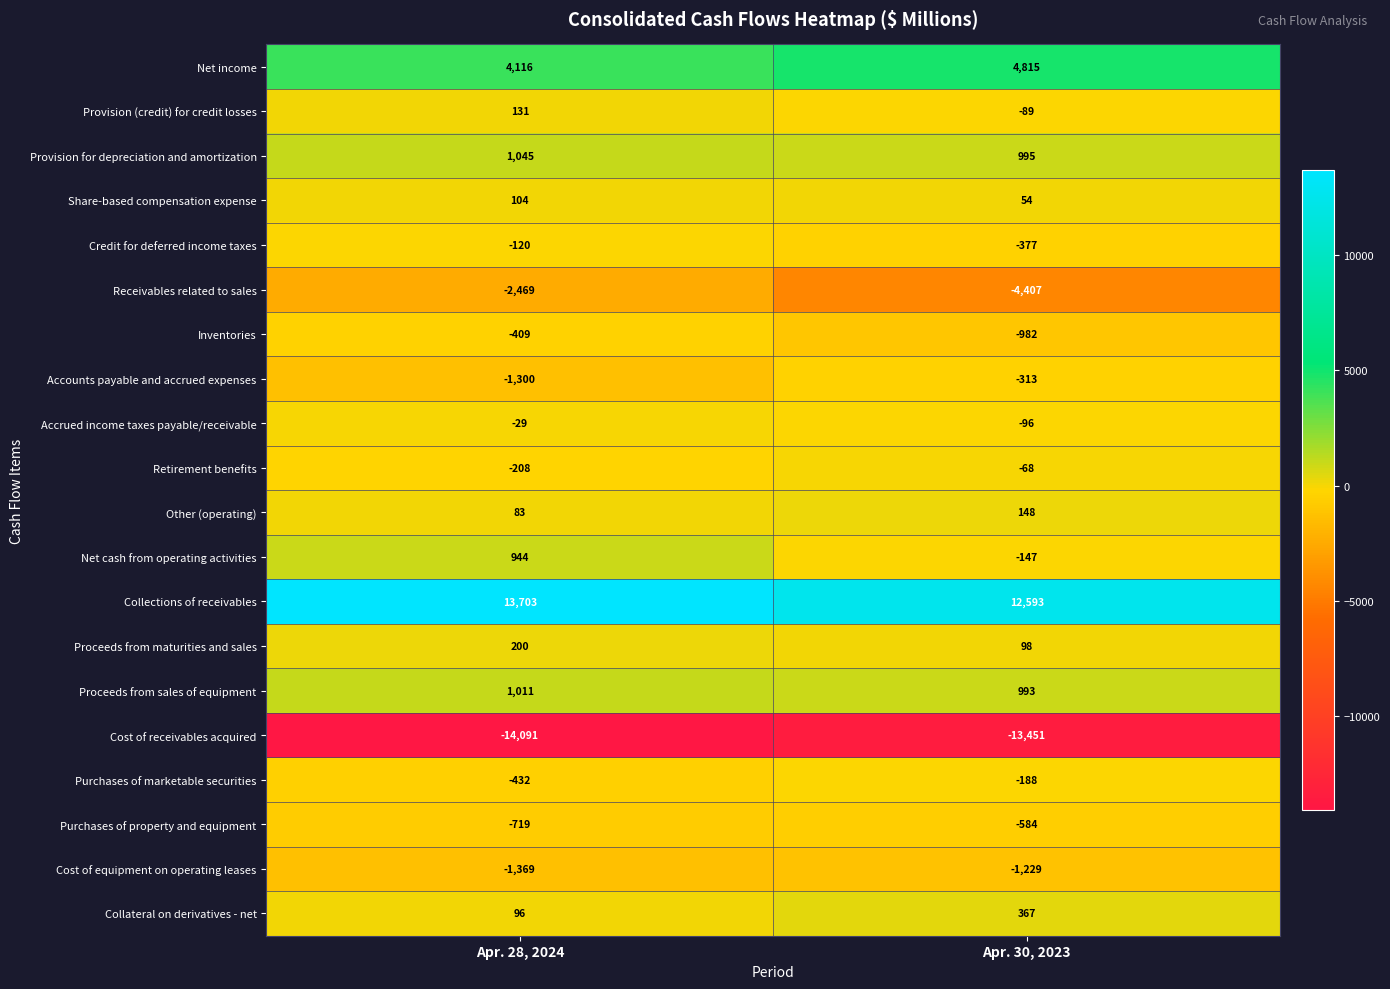

At which category is the sum across all series the highest?

Apr. 28, 2024